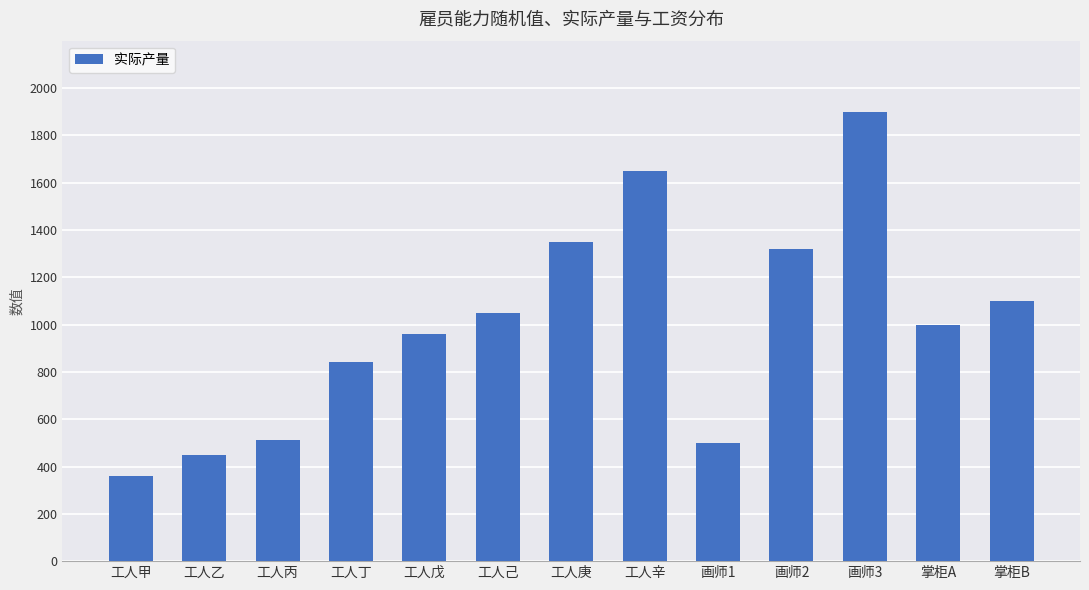

What is the smallest value displayed?

360